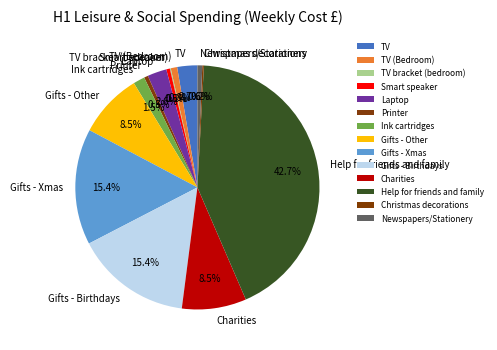

To the nearest percent, what portion does TV (Bedroom) represent?

1%